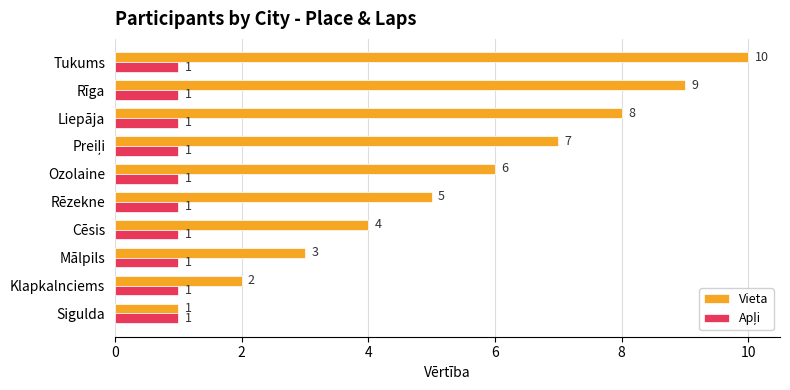

What is the difference between the highest and lowest values at Ozolaine?

5